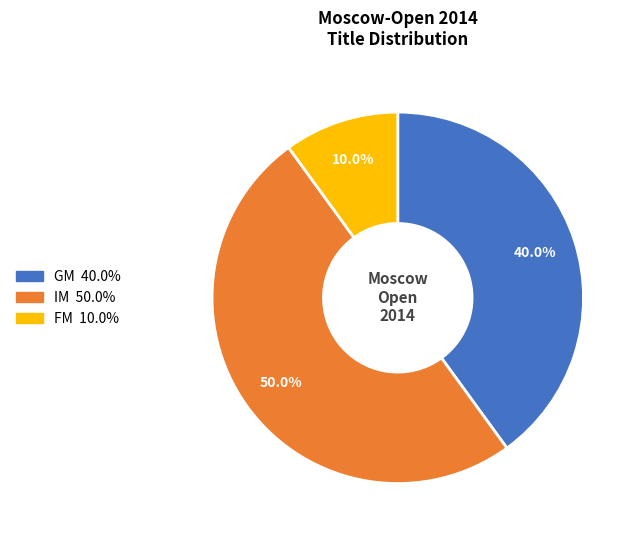

Which has a higher value, FM or GM?

GM